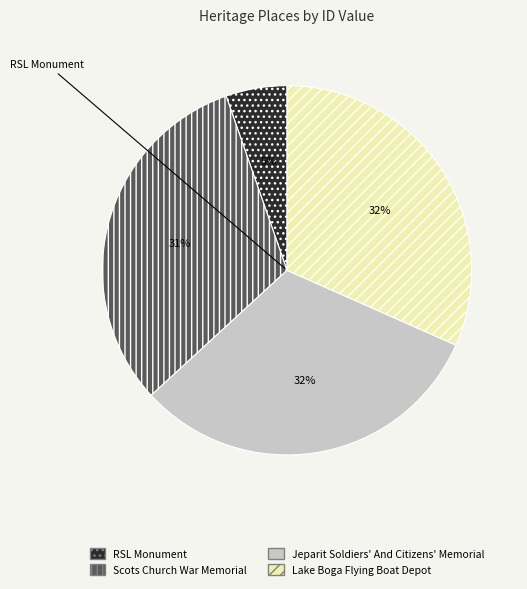

To the nearest percent, what is the average slice percentage?

25%